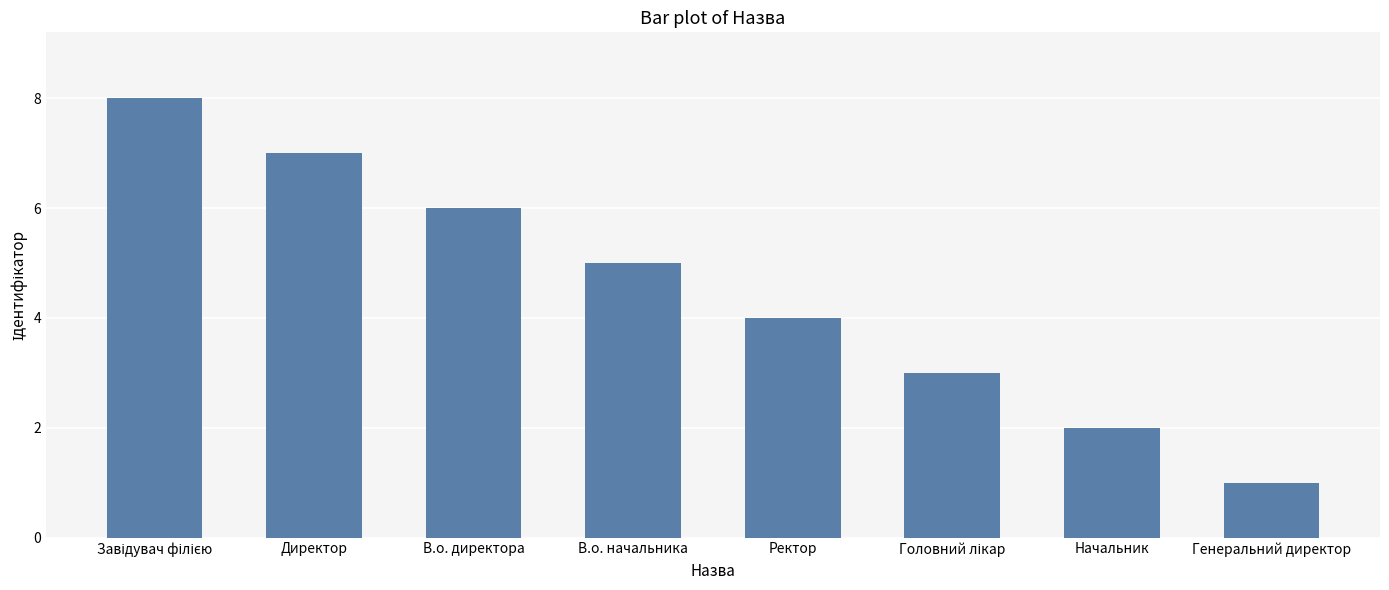

Where is the data nearest to the value 4?

Ректор